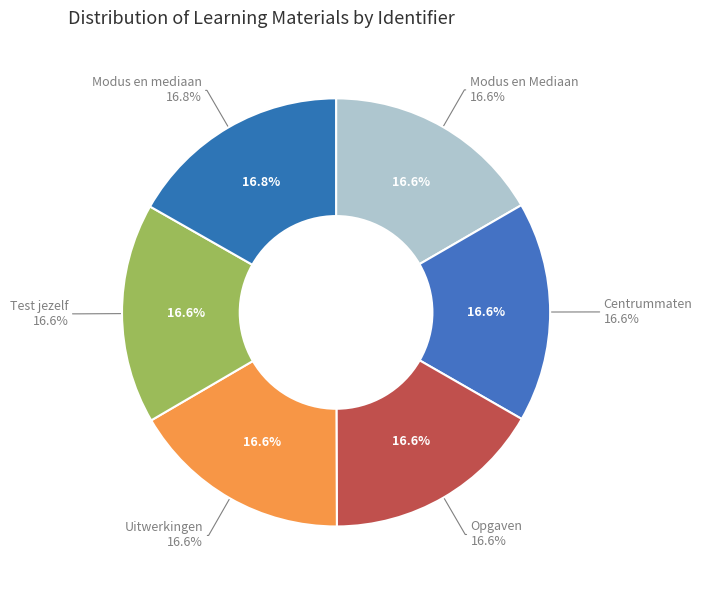

Which has a higher value, Opgaven or Uitwerkingen?

Uitwerkingen